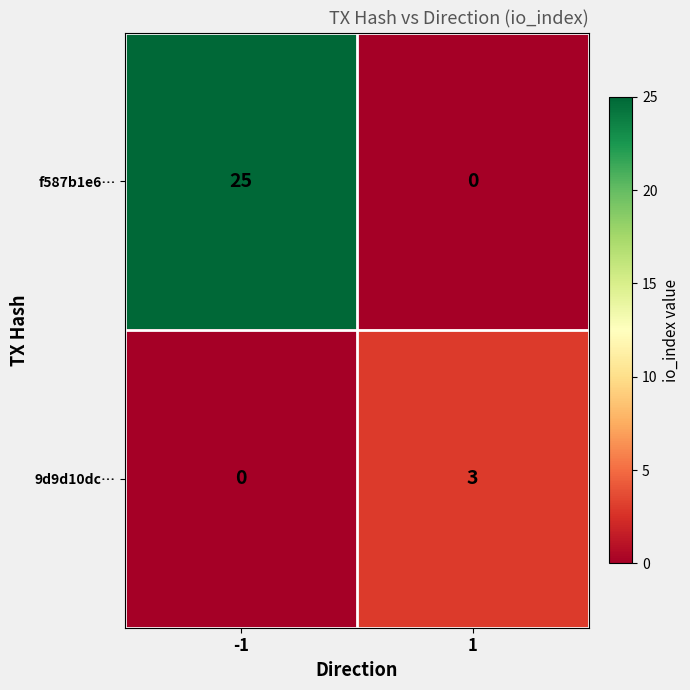

At how many categories does at least one series exceed 0?

2